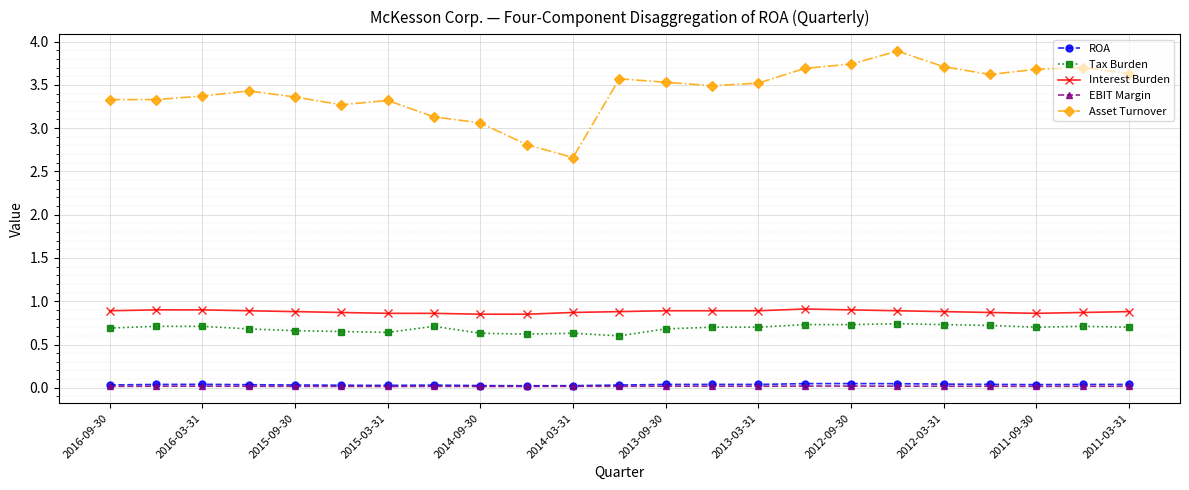

Which series has the largest total across all categories?

Asset Turnover